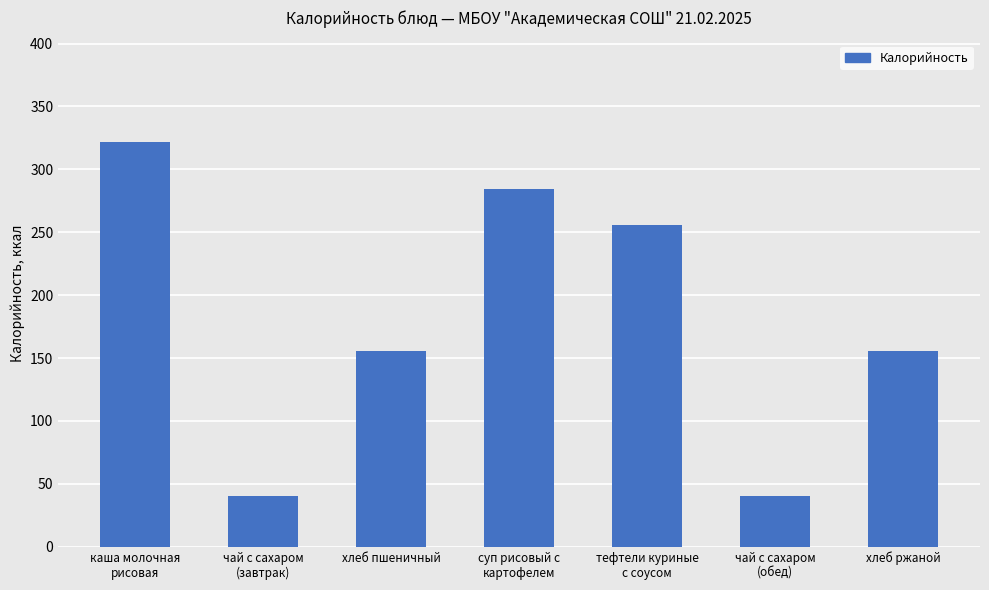

What is the value of the 5th bar from the left?

255.7